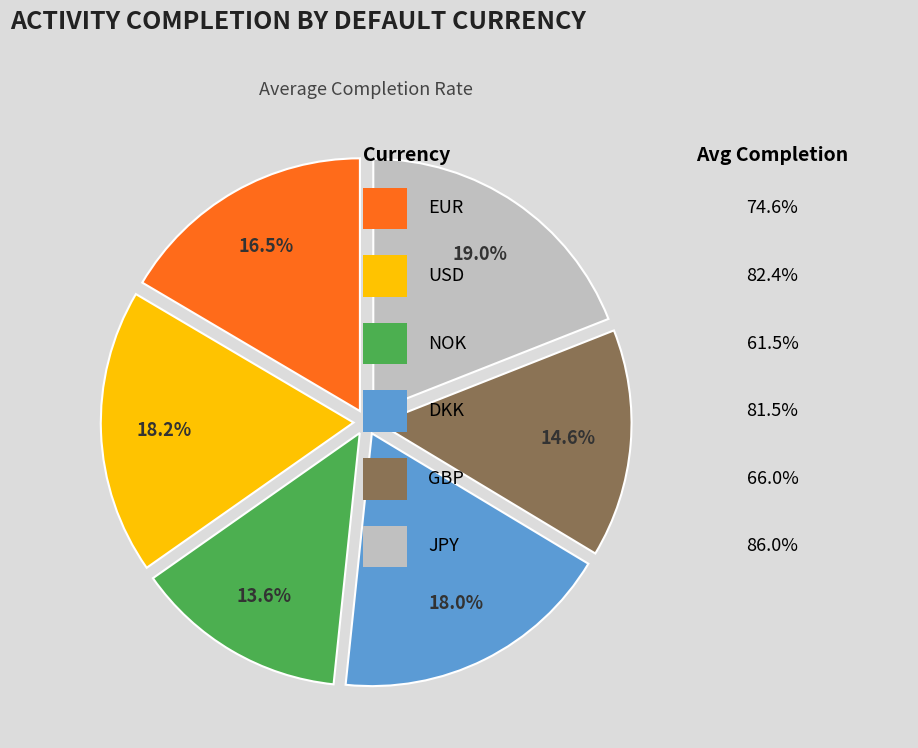

Is there a majority slice in this chart?

No